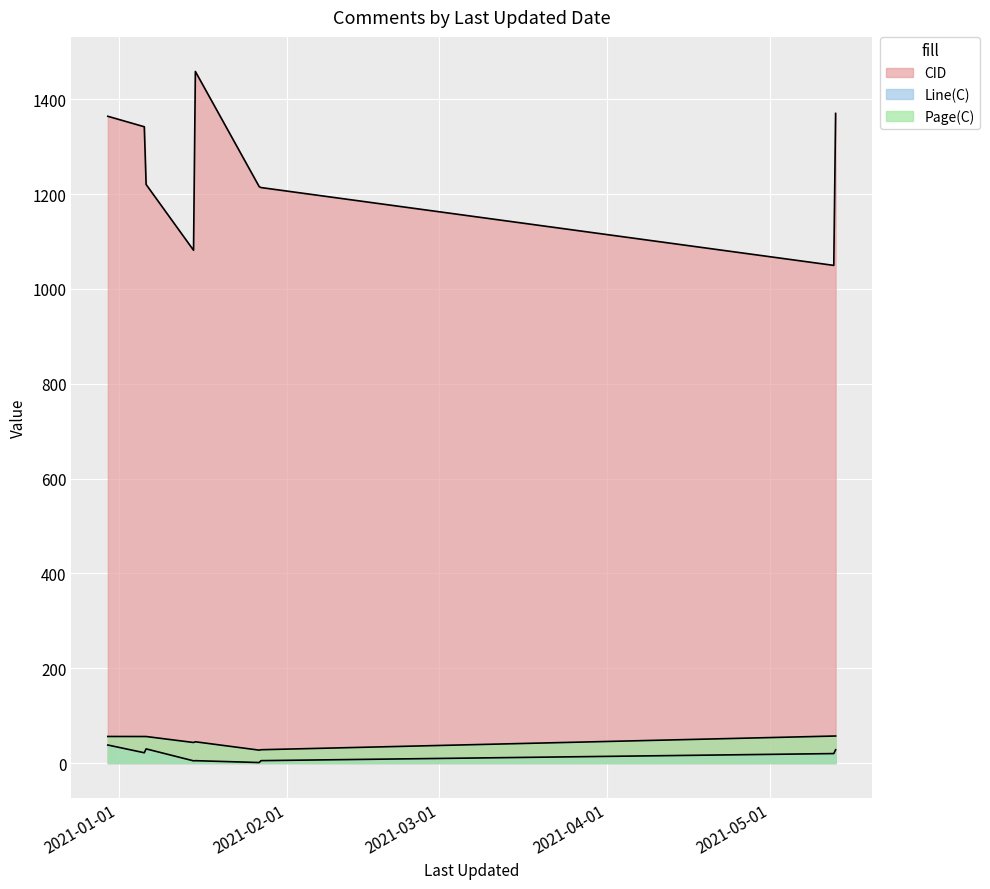

What is the difference between the second highest and minimum values in the Line(C) series?

31